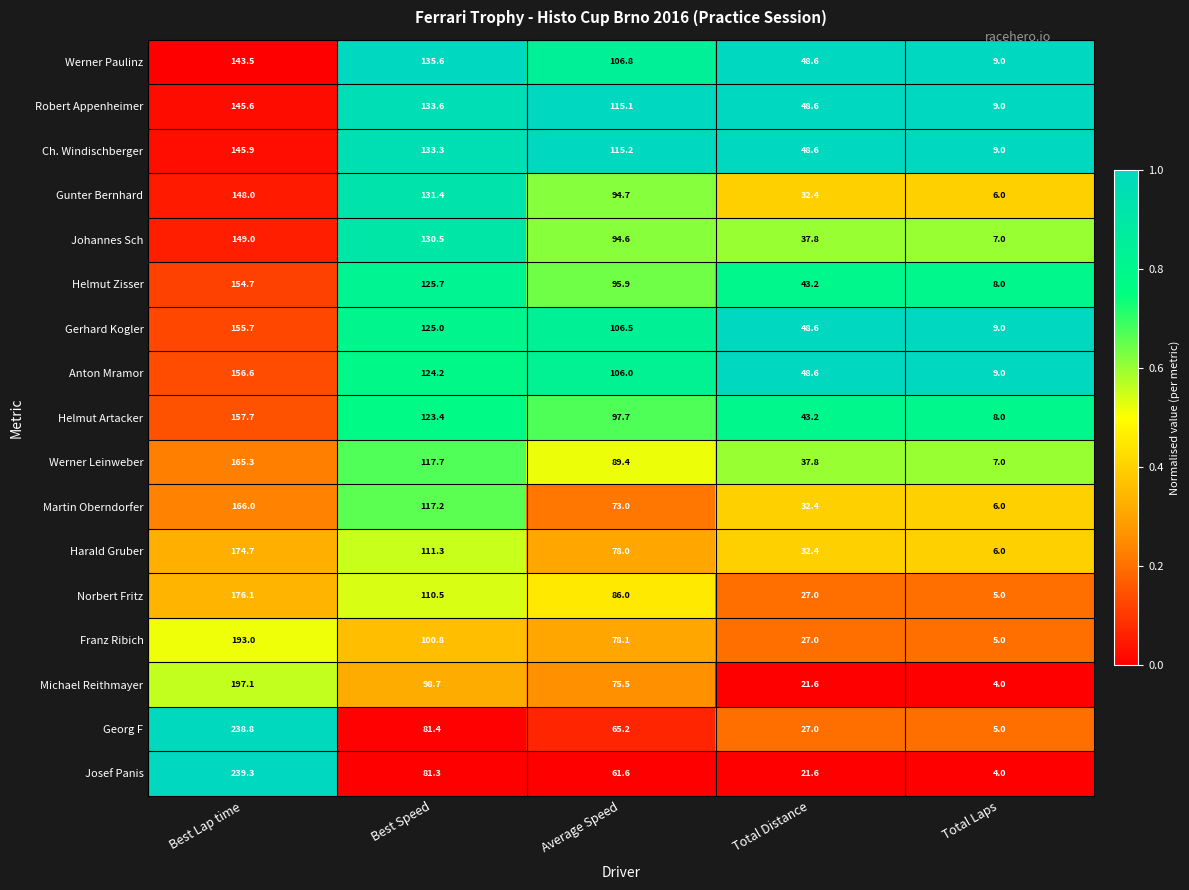

List the series in order of their peak value, lowest first.

Werner Paulinz, Robert Appenheimer, Ch. Windischberger, Gunter Bernhard, Johannes Sch, Helmut Zisser, Gerhard Kogler, Anton Mramor, Helmut Artacker, Werner Leinweber, Martin Oberndorfer, Harald Gruber, Norbert Fritz, Franz Ribich, Michael Reithmayer, Georg F, Josef Panis